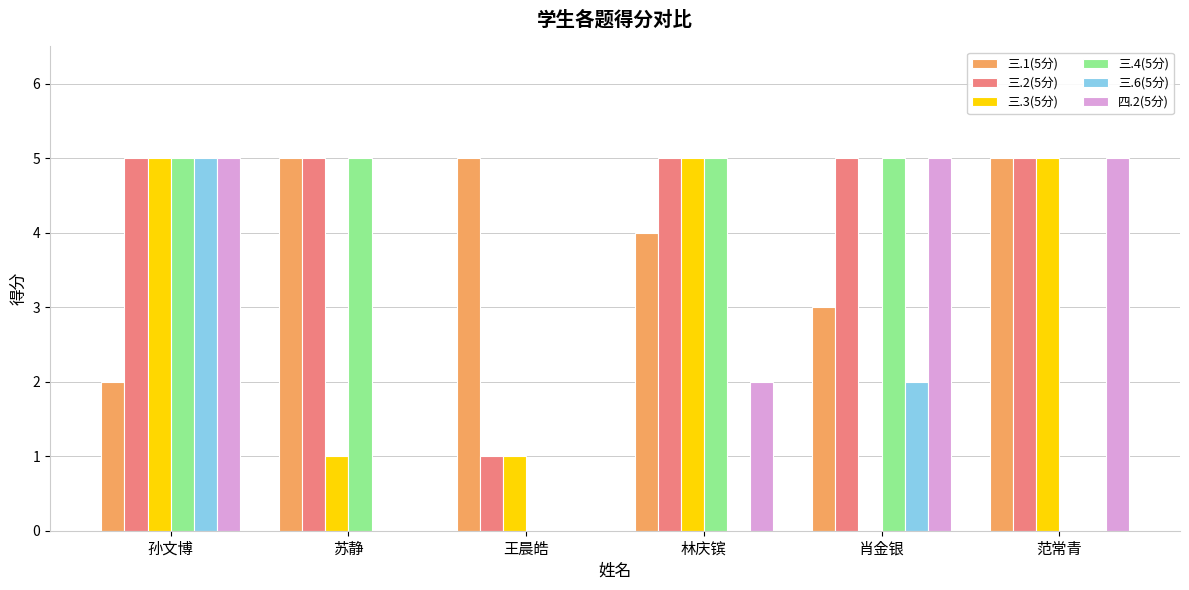

What is the sum of the 三.4(5分) values at 王晨皓 and 肖金银?

5